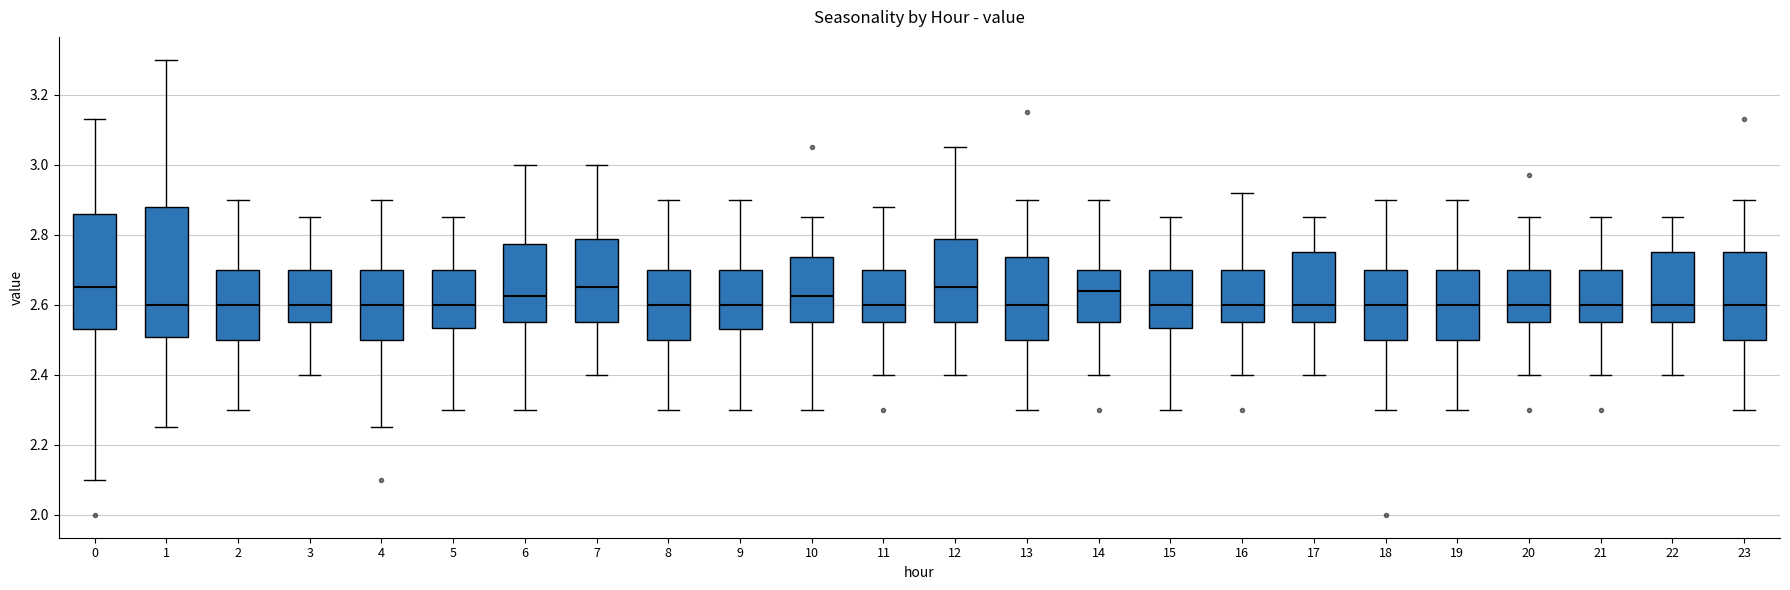

Reading left to right, transcribe this box plot: for each box, give where its median line is, the range the box spans, and where its two whiskers end, as read against the y-axis. The values are not printed on the chart, so give them approximately, as read against the axis.

0: median 2.66, box 2.54 to 2.86, whiskers 2.10 to 3.14
1: median 2.60, box 2.50 to 2.88, whiskers 2.26 to 3.30
2: median 2.60, box 2.50 to 2.70, whiskers 2.30 to 2.90
3: median 2.60, box 2.56 to 2.70, whiskers 2.40 to 2.86
4: median 2.60, box 2.50 to 2.70, whiskers 2.26 to 2.90
5: median 2.60, box 2.54 to 2.70, whiskers 2.30 to 2.86
6: median 2.62, box 2.56 to 2.78, whiskers 2.30 to 3.00
7: median 2.66, box 2.56 to 2.78, whiskers 2.40 to 3.00
8: median 2.60, box 2.50 to 2.70, whiskers 2.30 to 2.90
9: median 2.60, box 2.54 to 2.70, whiskers 2.30 to 2.90
10: median 2.62, box 2.56 to 2.74, whiskers 2.30 to 2.86
11: median 2.60, box 2.56 to 2.70, whiskers 2.40 to 2.88
12: median 2.66, box 2.56 to 2.78, whiskers 2.40 to 3.06
13: median 2.60, box 2.50 to 2.74, whiskers 2.30 to 2.90
14: median 2.64, box 2.56 to 2.70, whiskers 2.40 to 2.90
15: median 2.60, box 2.54 to 2.70, whiskers 2.30 to 2.86
16: median 2.60, box 2.56 to 2.70, whiskers 2.40 to 2.92
17: median 2.60, box 2.56 to 2.76, whiskers 2.40 to 2.86
18: median 2.60, box 2.50 to 2.70, whiskers 2.30 to 2.90
19: median 2.60, box 2.50 to 2.70, whiskers 2.30 to 2.90
20: median 2.60, box 2.56 to 2.70, whiskers 2.40 to 2.86
21: median 2.60, box 2.56 to 2.70, whiskers 2.40 to 2.86
22: median 2.60, box 2.56 to 2.76, whiskers 2.40 to 2.86
23: median 2.60, box 2.50 to 2.76, whiskers 2.30 to 2.90